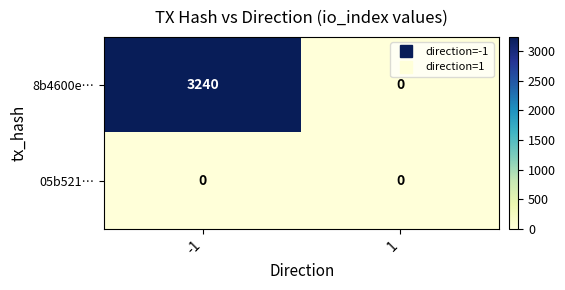

What is the maximum value shown in the chart?

3240